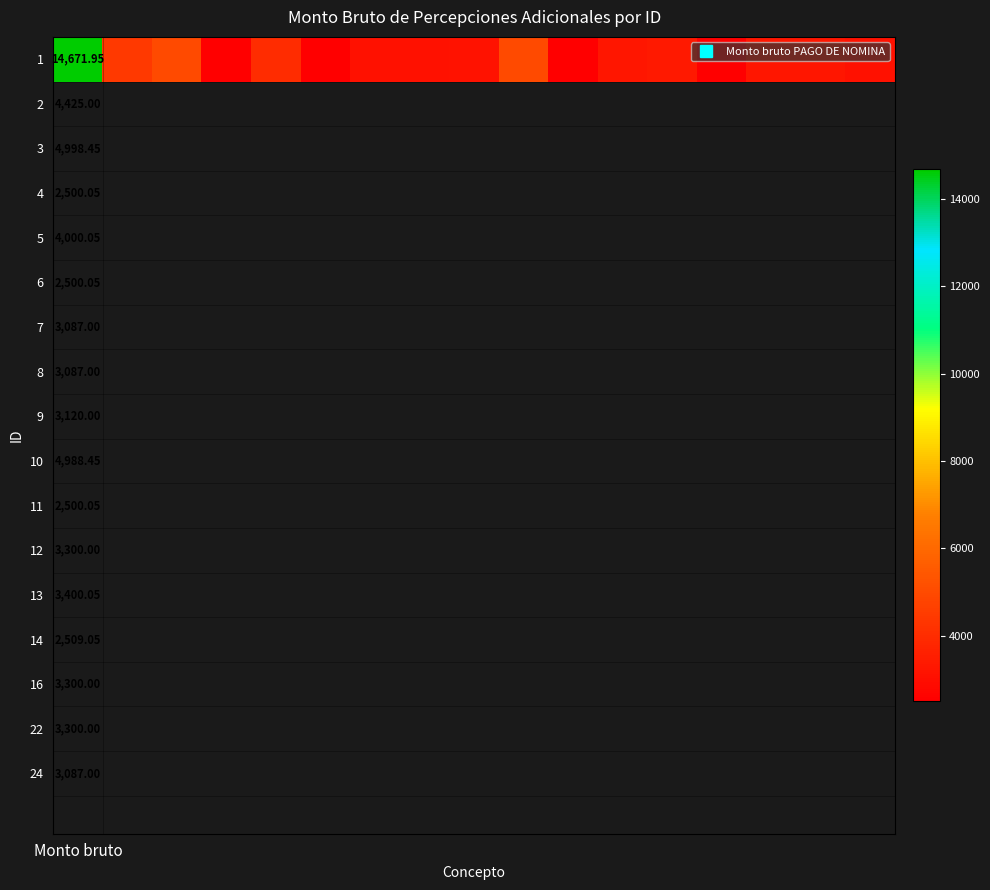

How many values exceed 3300?

6